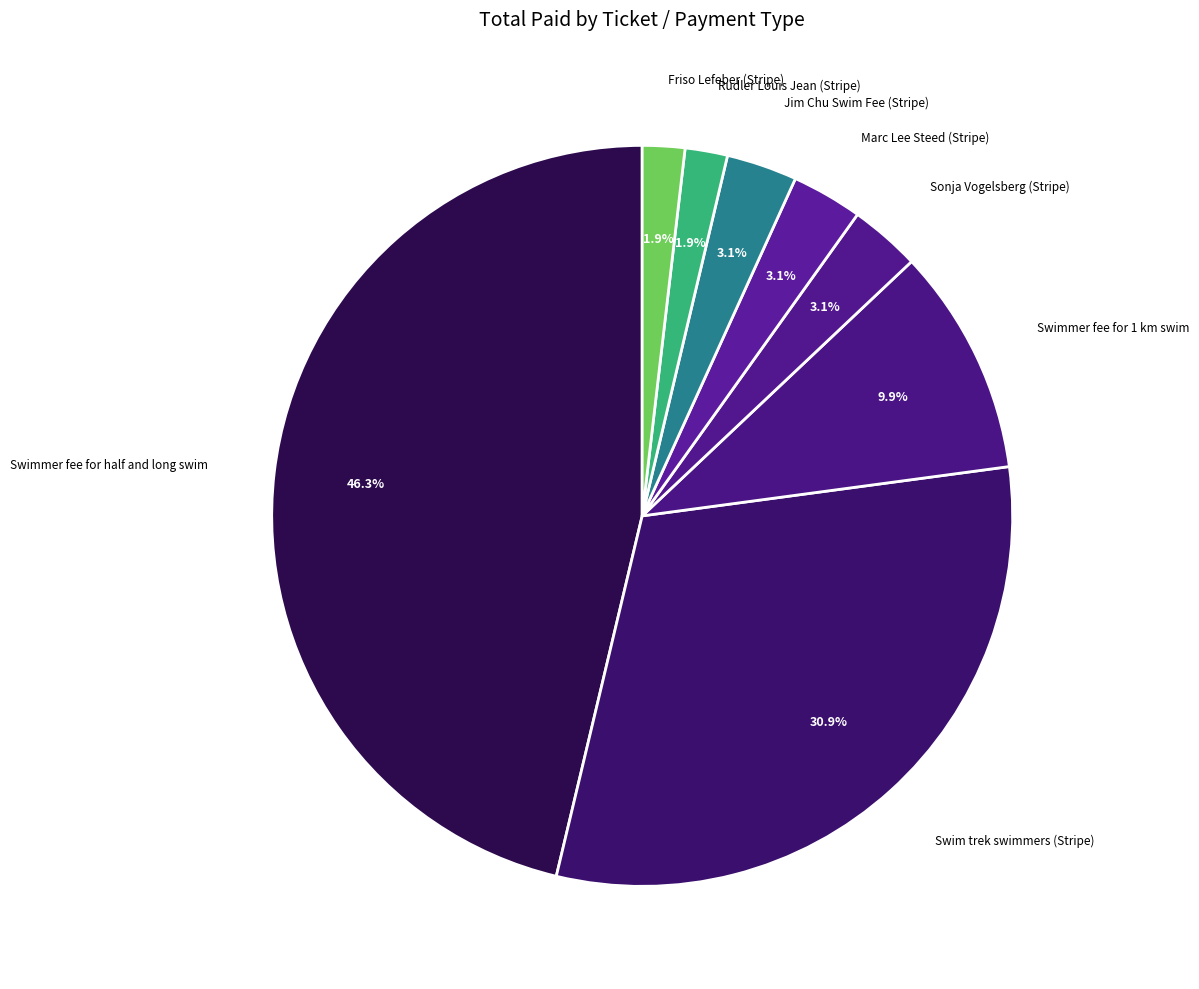

How many segments does this pie chart have?

8